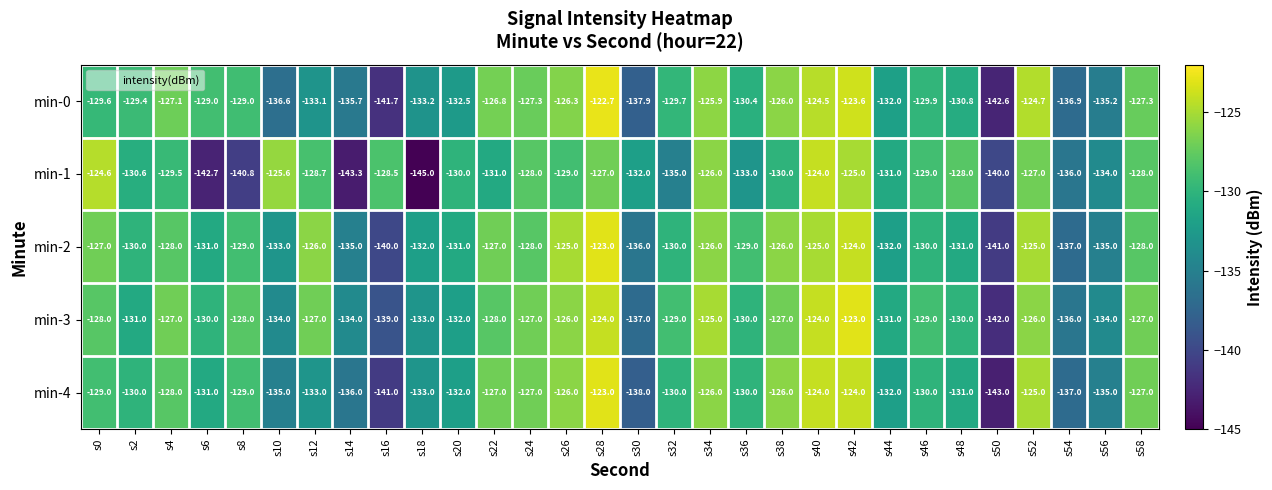

Where does the min-3 series first go above -129?

s0